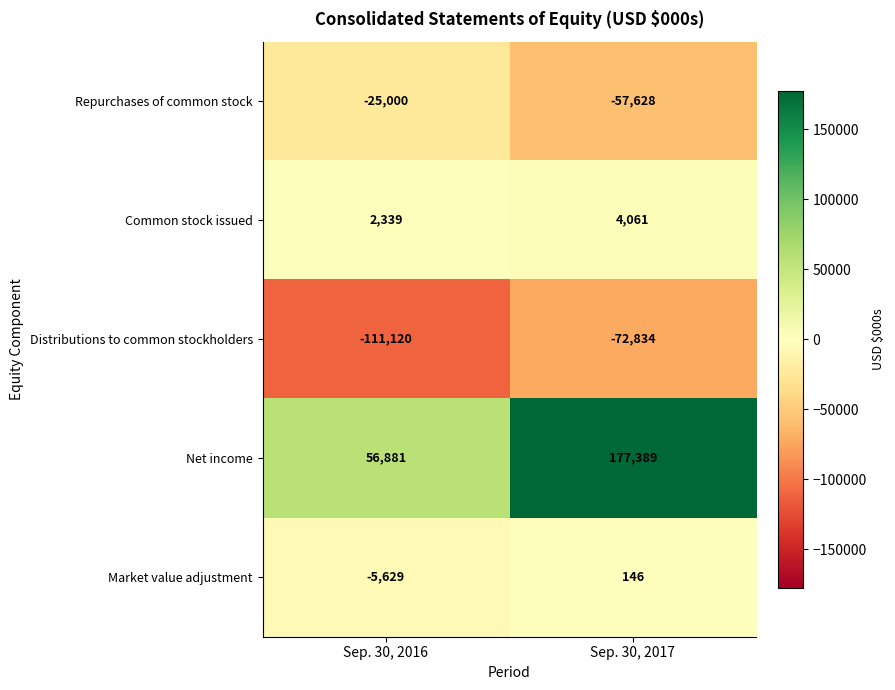

Rank the series by their maximum value, from lowest to highest.

Distributions to common stockholders, Repurchases of common stock, Market value adjustment, Common stock issued, Net income